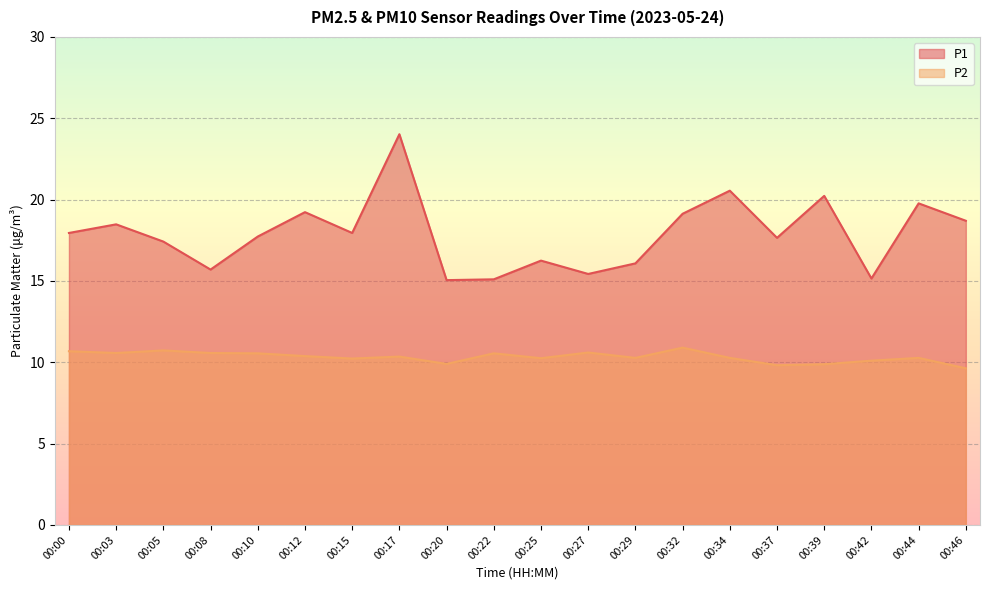

True or false: P1 and P2 cross at least once.

False